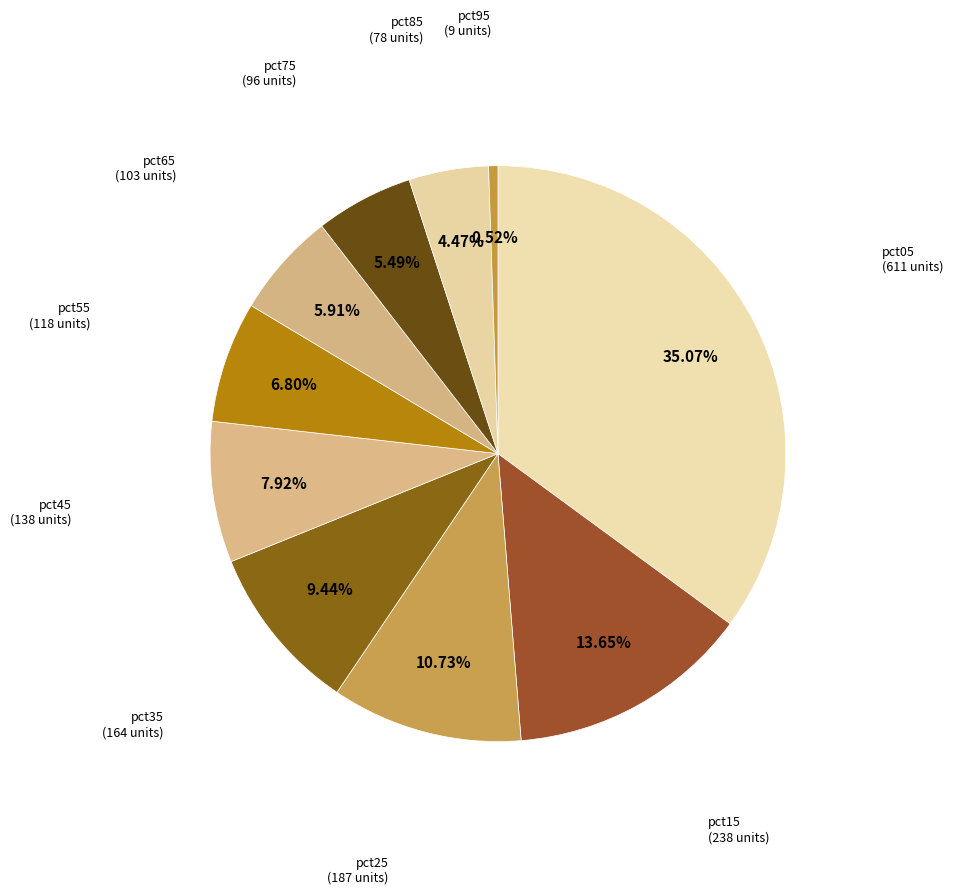

Between pct65 and pct35, which is larger?

pct35